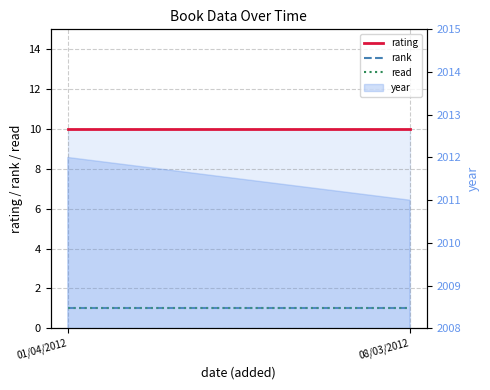

At which category is the sum across all series the highest?

01/04/2012